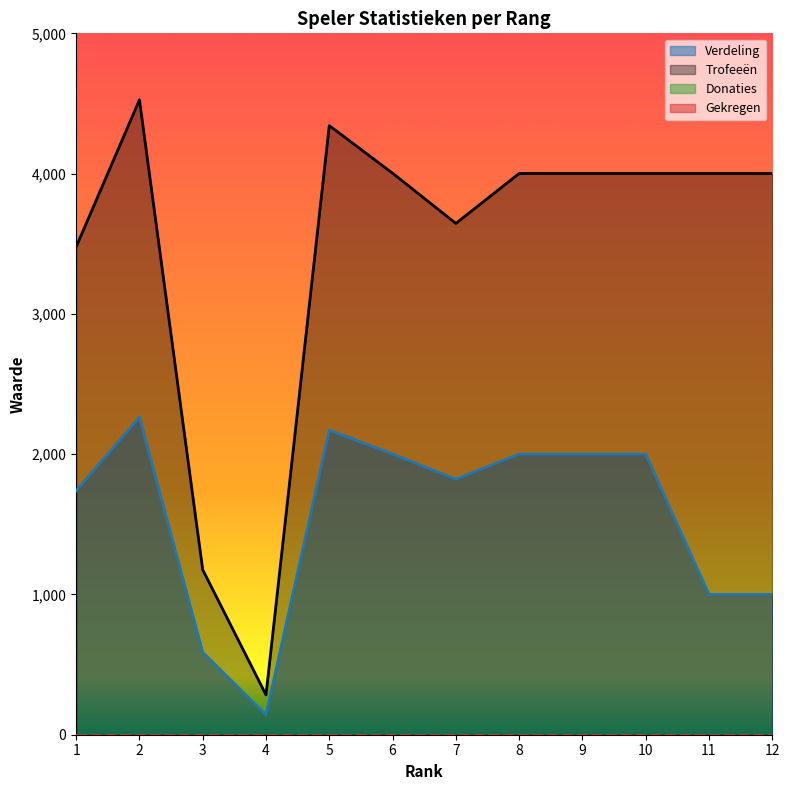

At which category is the sum across all series the highest?

2